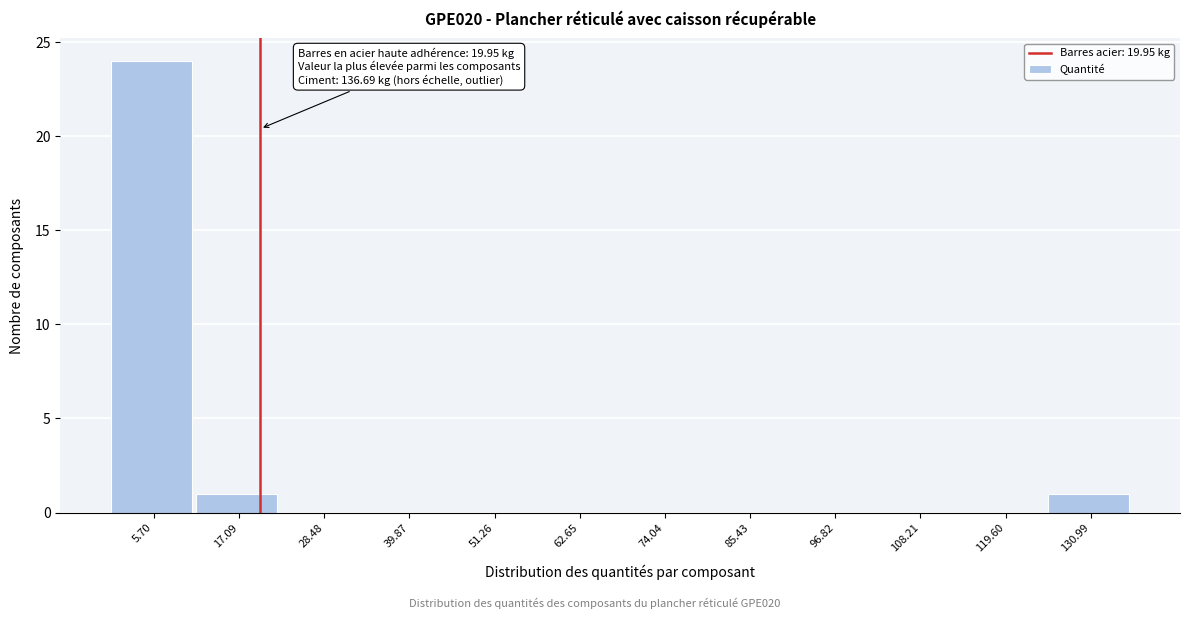

Which range on the x-axis has the tallest bar?

0 to 12